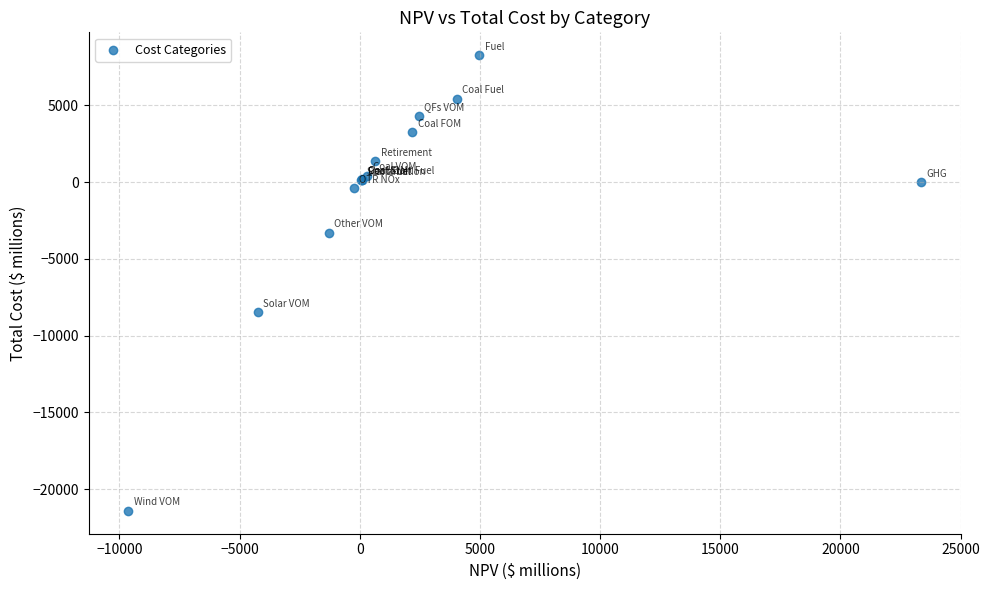

What Y value in the scatter plot is closest to -6575?

-8487.9